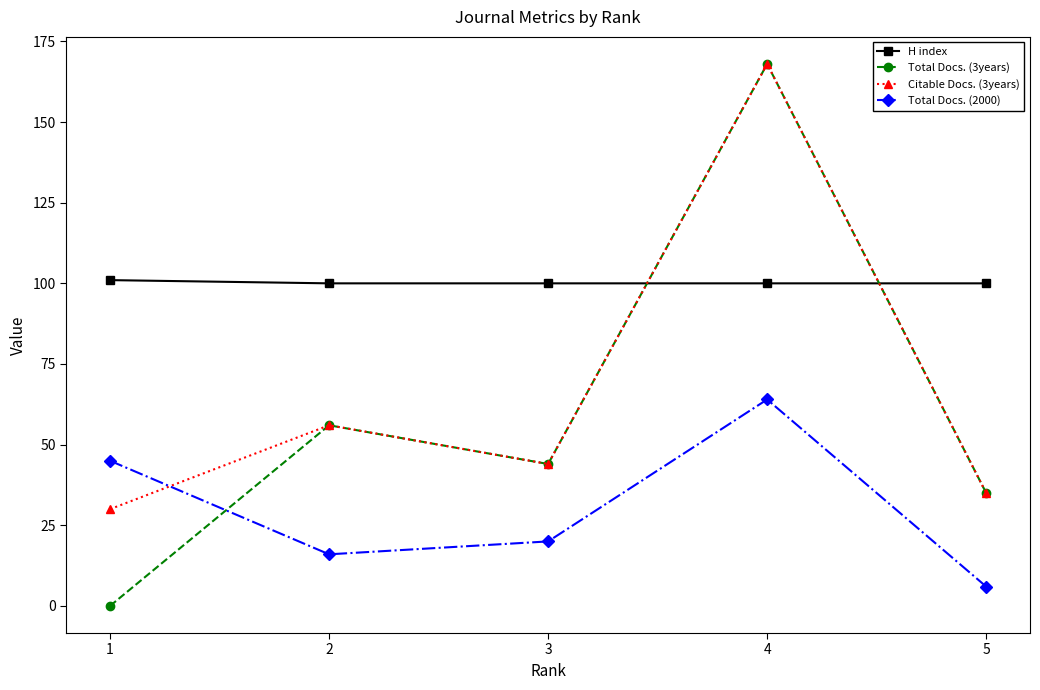

Is the value of Total Docs. (3years) at 2 greater than the value of Citable Docs. (3years) at 1?

Yes